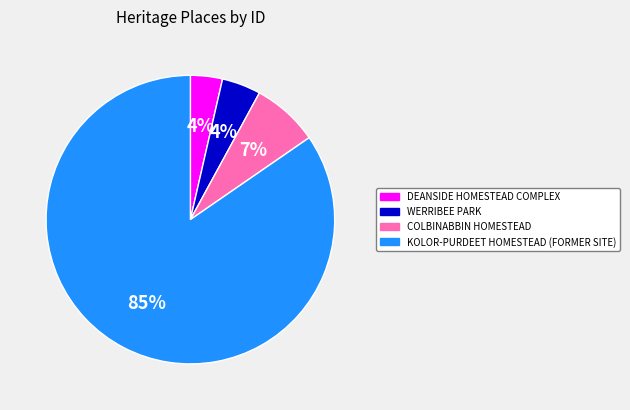

How many slices are in this pie chart?

4